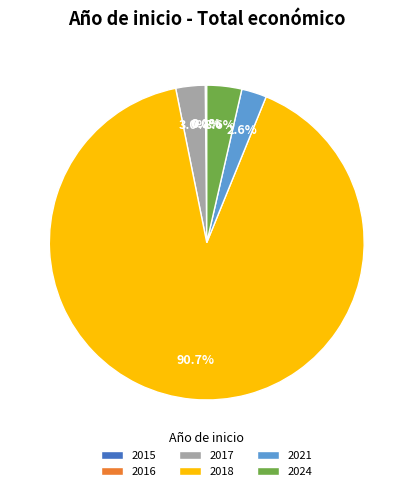

To the nearest percent, what percentage of the pie is 2017?

3%